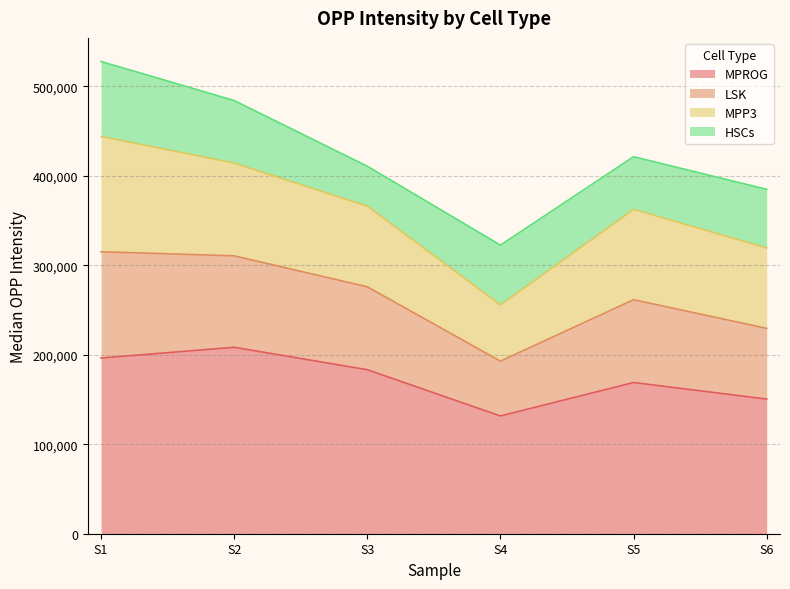

How many values in the MPROG series exceed 183310?

2